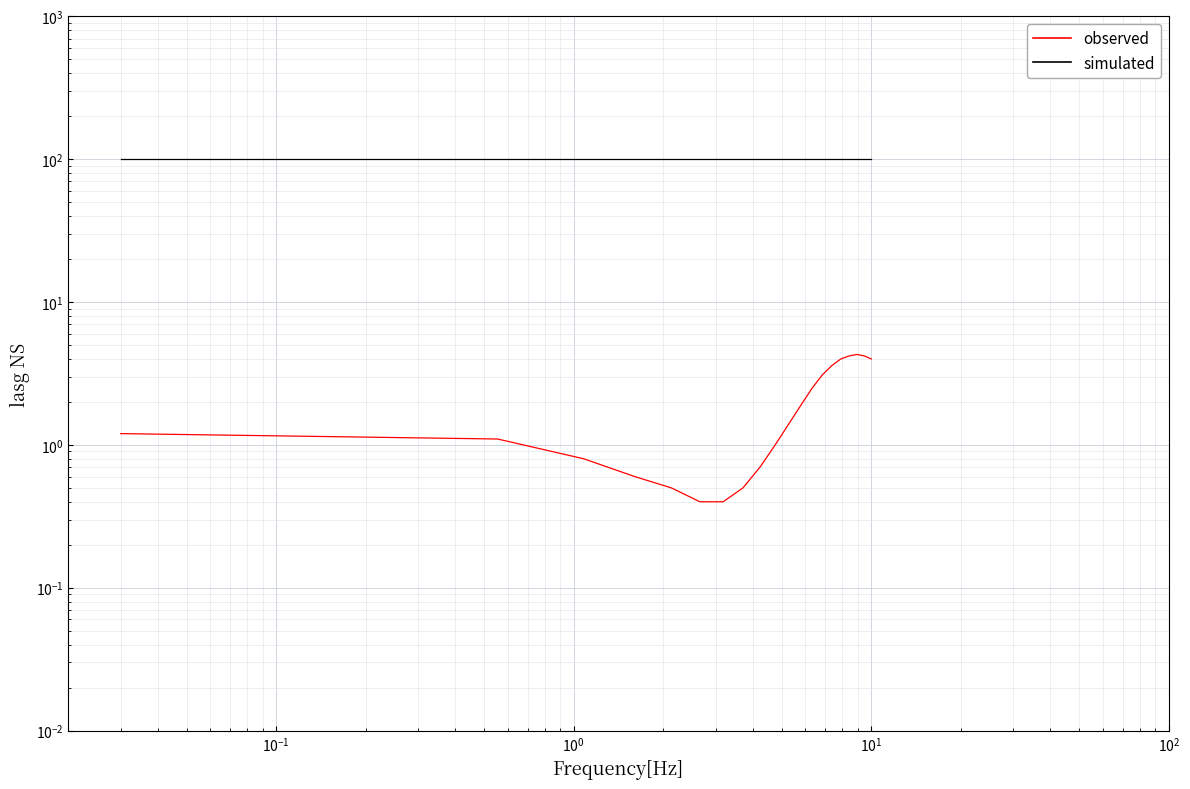

Which series has the largest total across all categories?

simulated